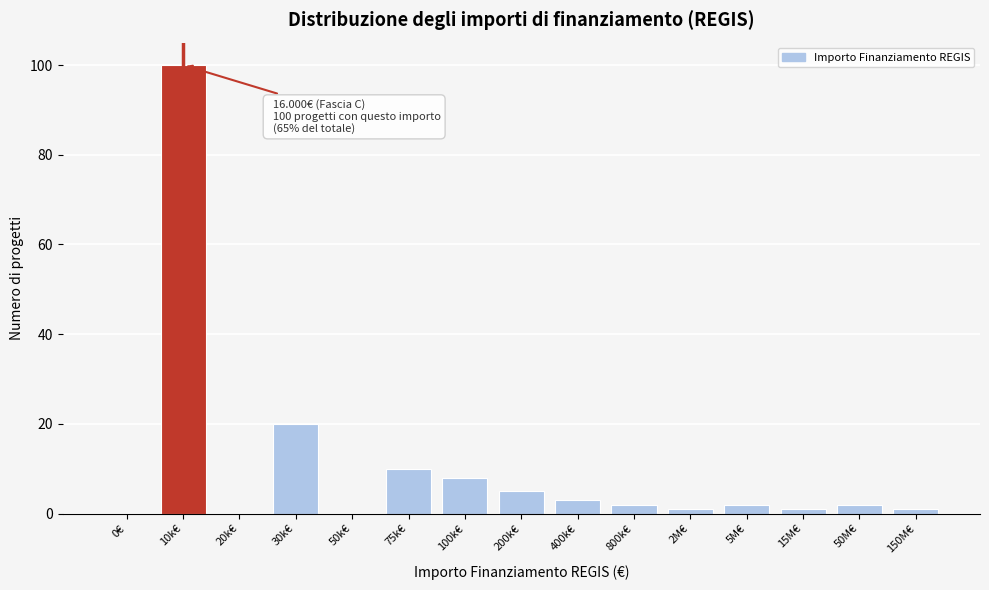

Reading right to left, extract all data points from this chart.

150M€=1	50M€=2	15M€=1	5M€=2	2M€=1	800k€=2	400k€=3	200k€=5	100k€=8	75k€=10	50k€=0	30k€=20	20k€=0	10k€=100	0€=0